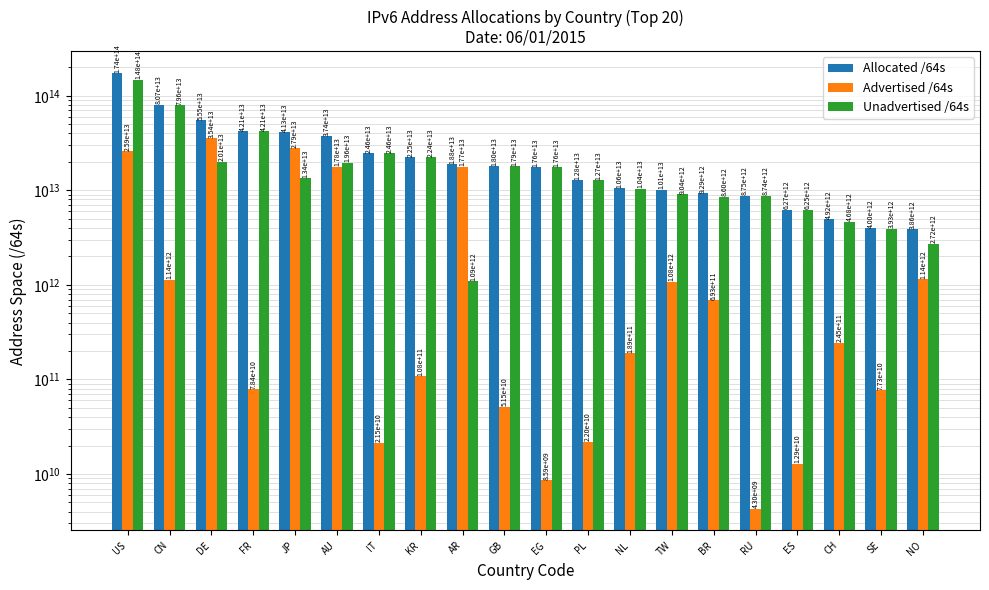

What are all the series names shown in the legend?

Allocated /64s, Advertised /64s, Unadvertised /64s